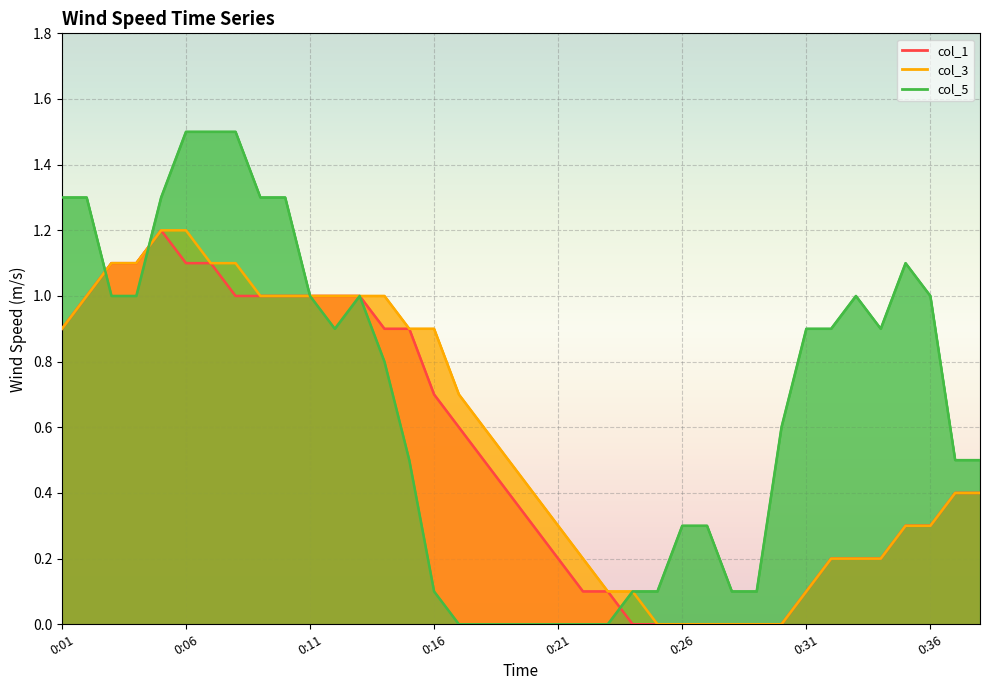

Rank the series by their maximum value, from highest to lowest.

col_5, col_1, col_3